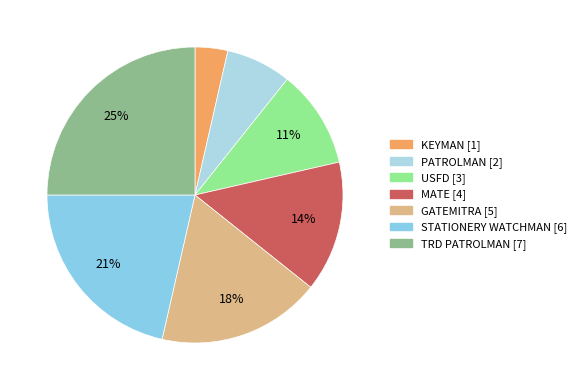

Does any single category account for the majority?

No